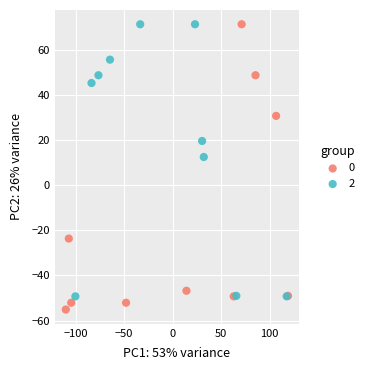

What are all the series names shown in the legend?

0, 2